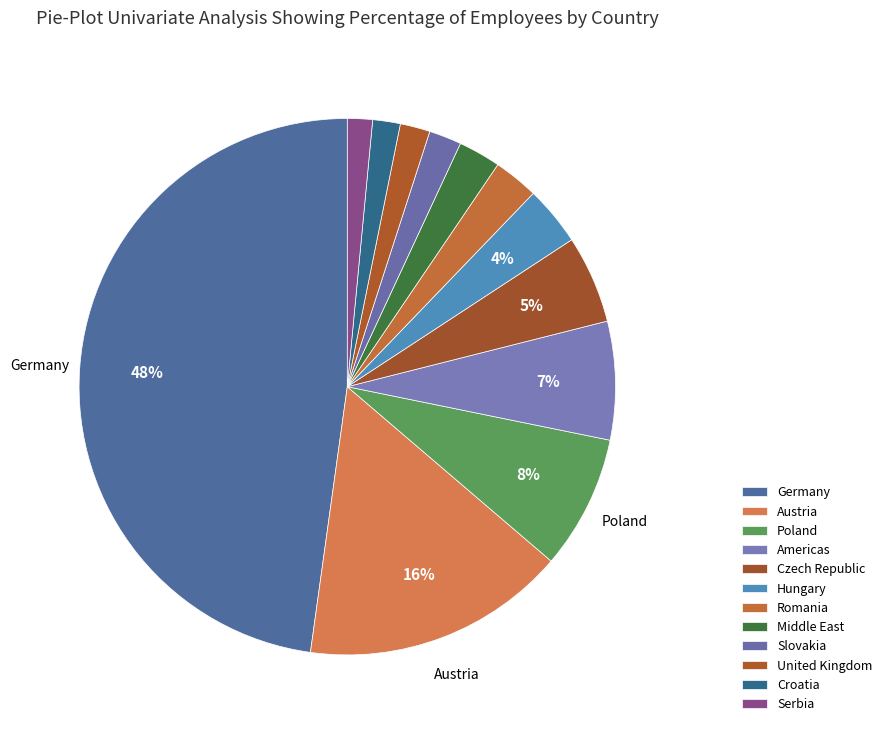

To the nearest percent, what portion does Romania represent?

3%